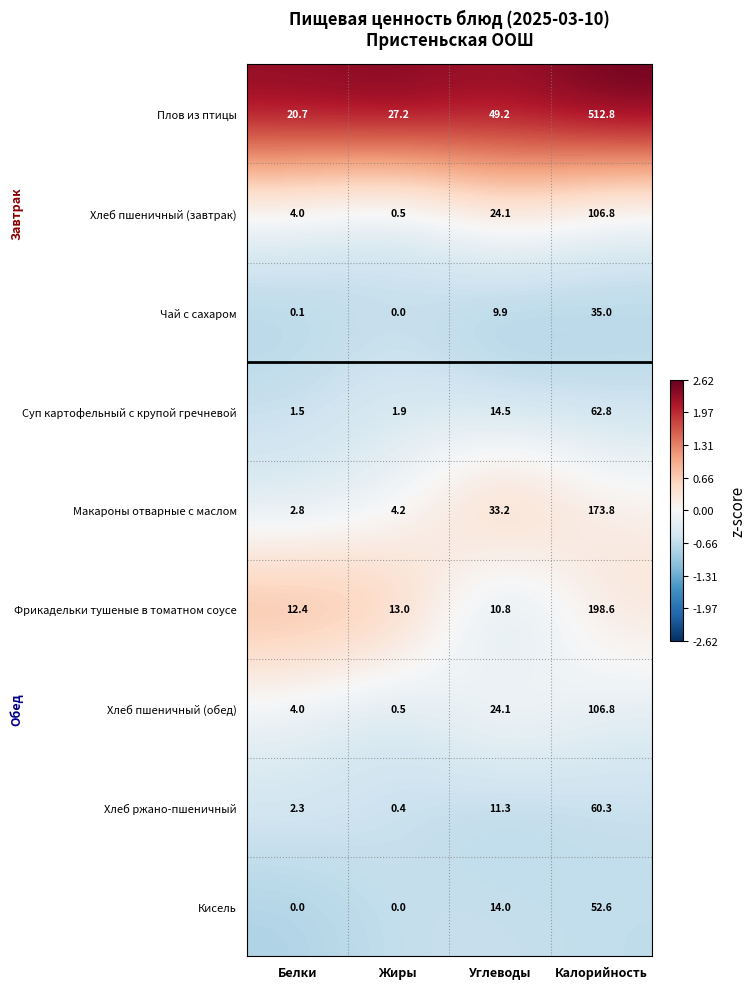

True or false: Фрикадельки тушеные в томатном соусе has a value of 12.4 at Белки.

True